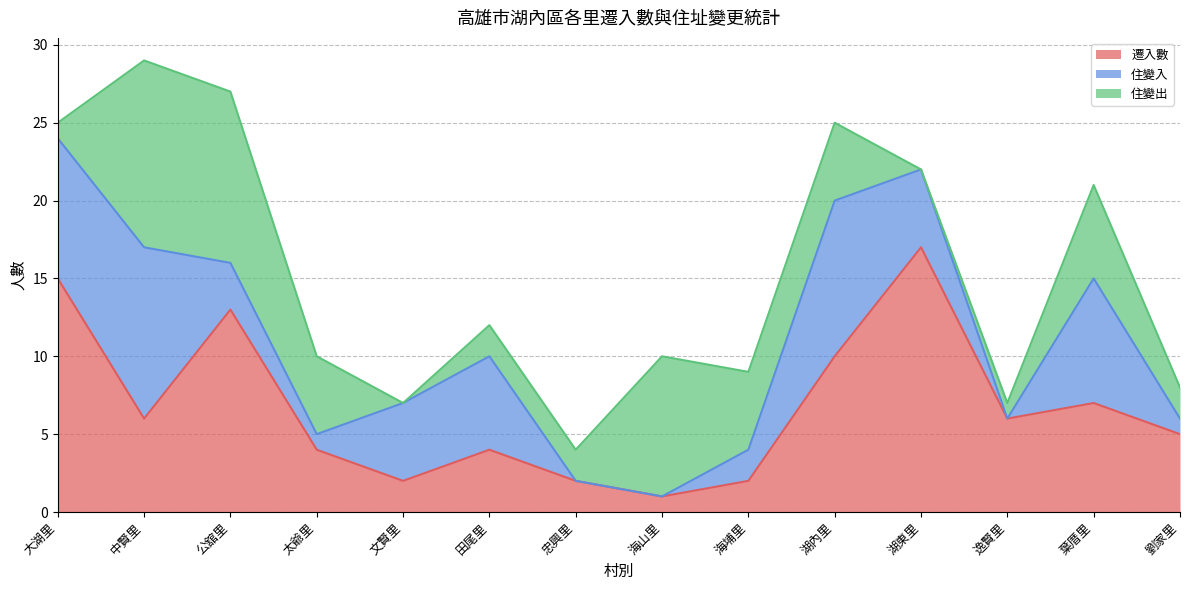

What are all the series names shown in the legend?

遷入數, 住變入, 住變出